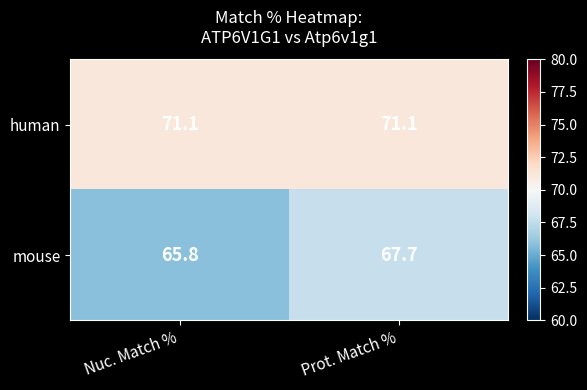

Reading left to right, extract all data points from this chart.

human: Nuc. Match %=71.1	Prot. Match %=71.1
mouse: Nuc. Match %=65.8	Prot. Match %=67.7